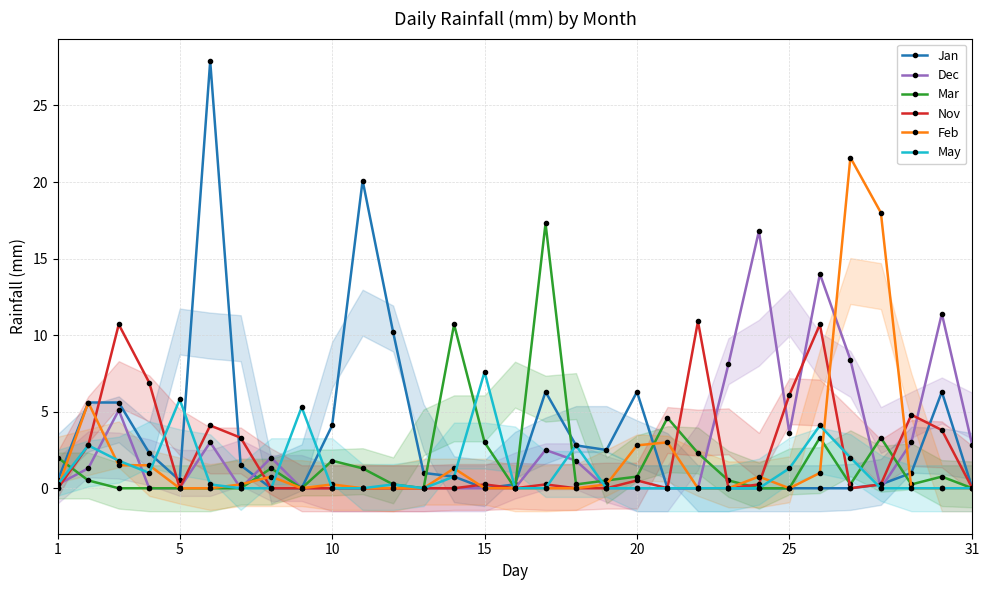

True or false: May and Mar intersect in this chart.

True